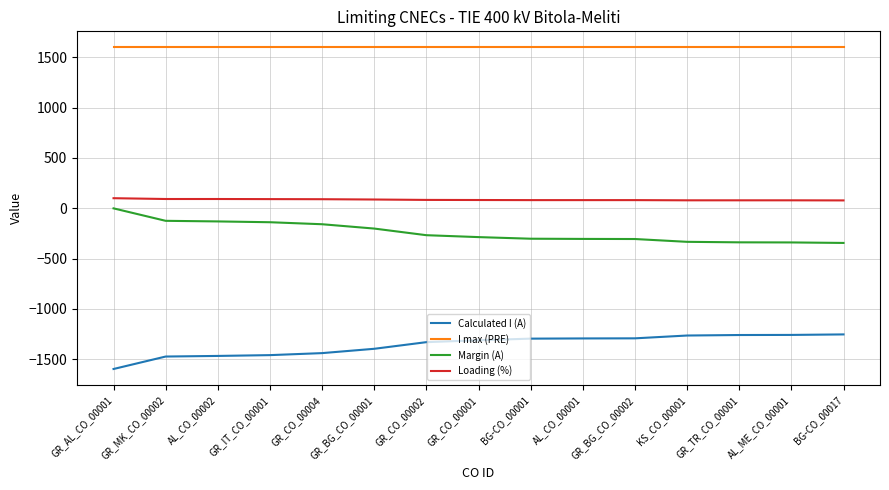

What is the maximum value for Loading (%)?

100